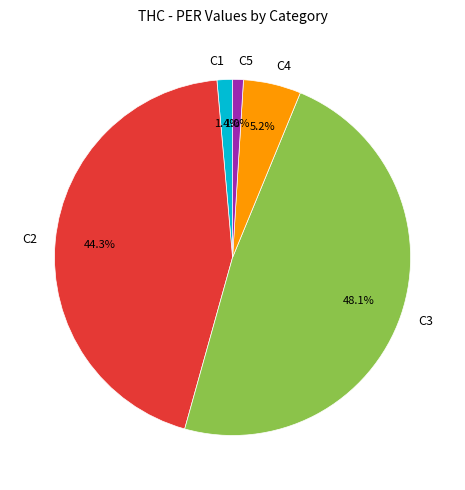

To the nearest percent, what portion does C1 represent?

1%